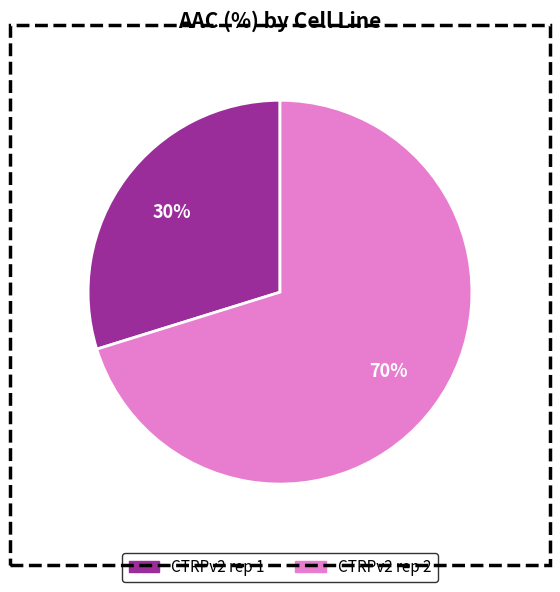

What is the majority slice?

CTRPv2 rep 2